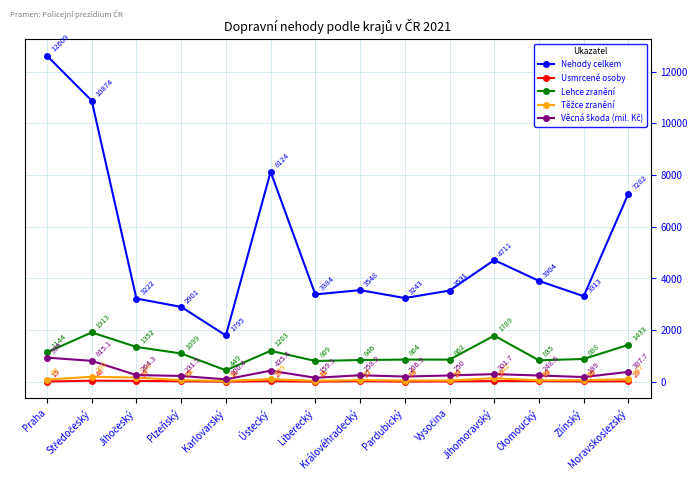

How many interior local valleys does the Lehce zranění series have?

4